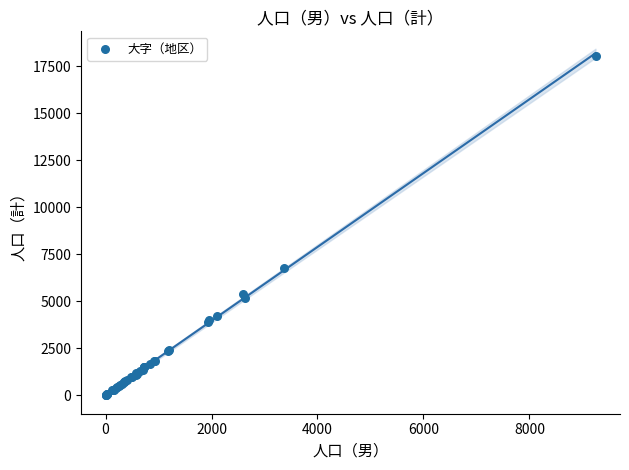

What Y value in the scatter plot is closest to 9016?

6775